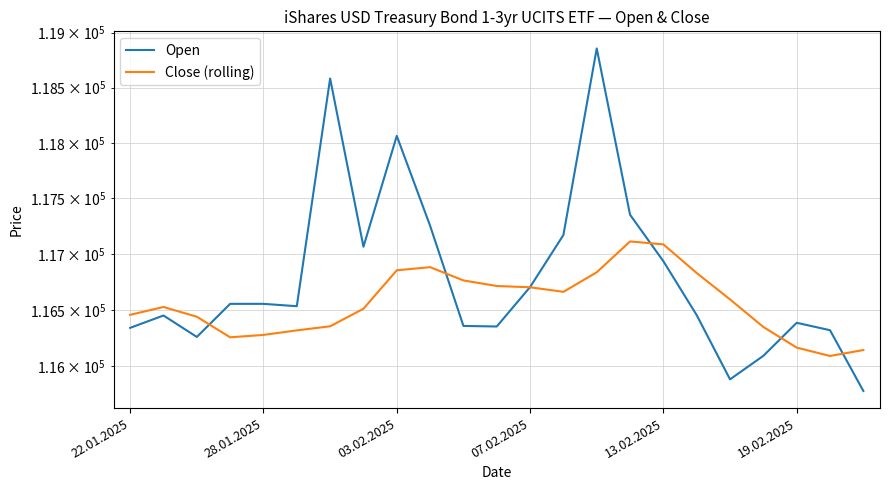

Which series has the largest total across all categories?

Open